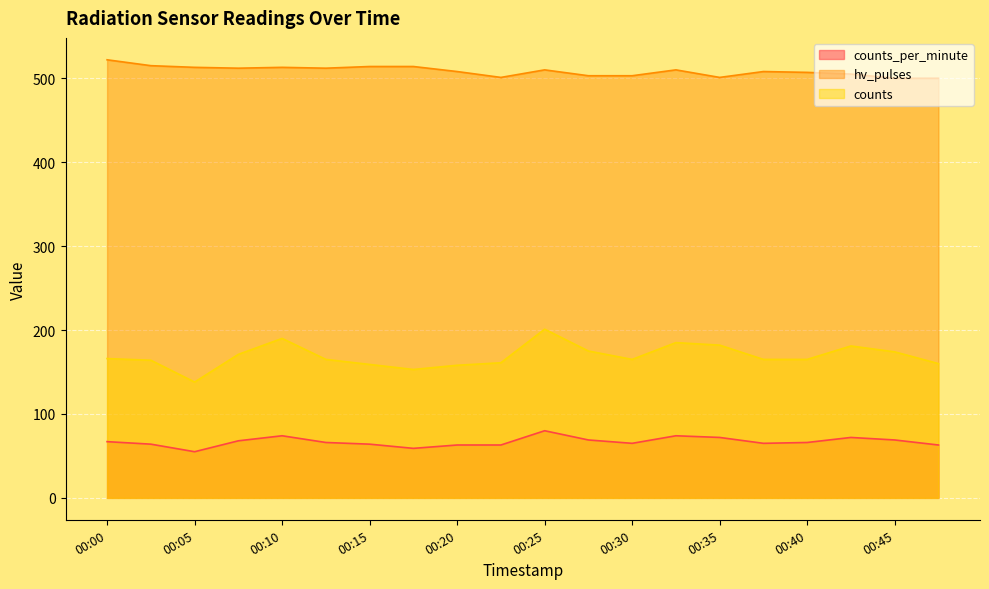

At which category is the sum across all series the highest?

00:25